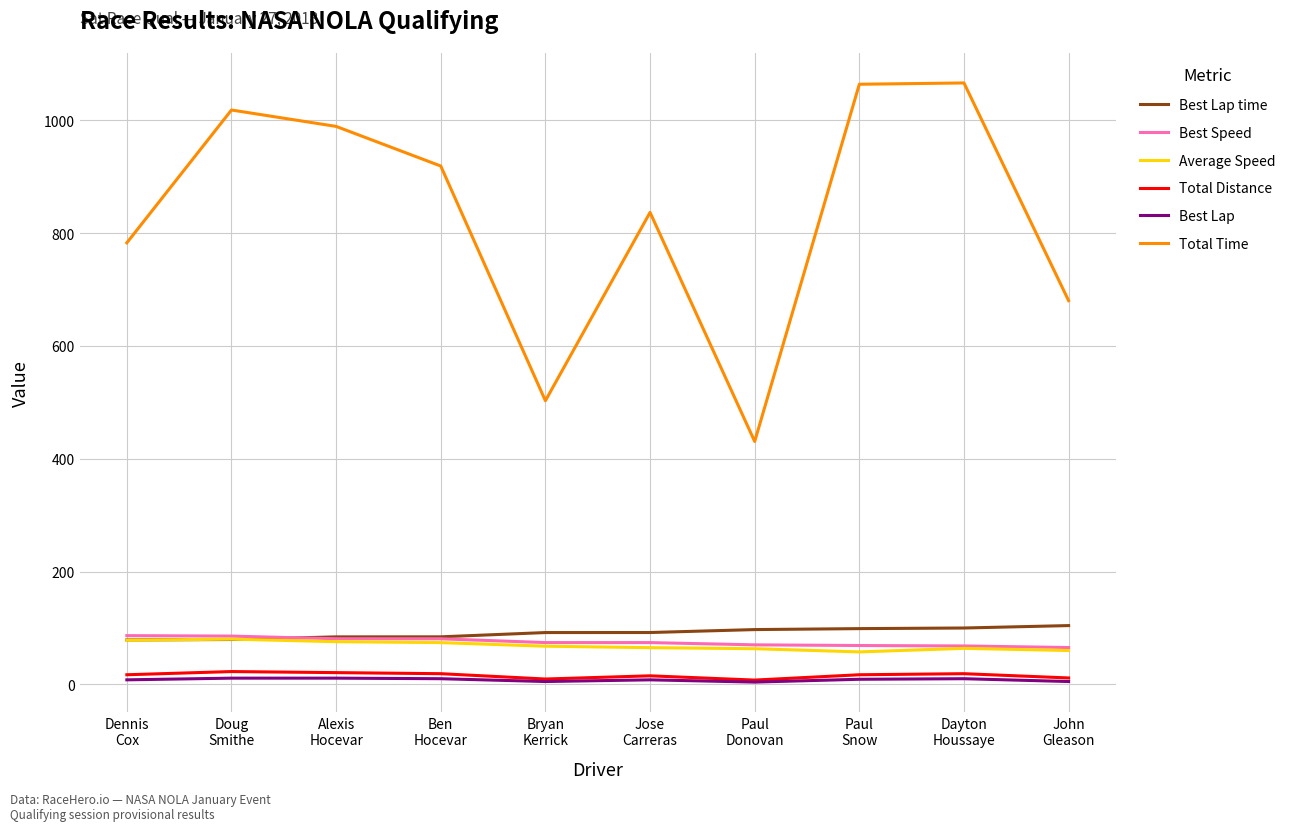

How many lines are shown in the chart?

6